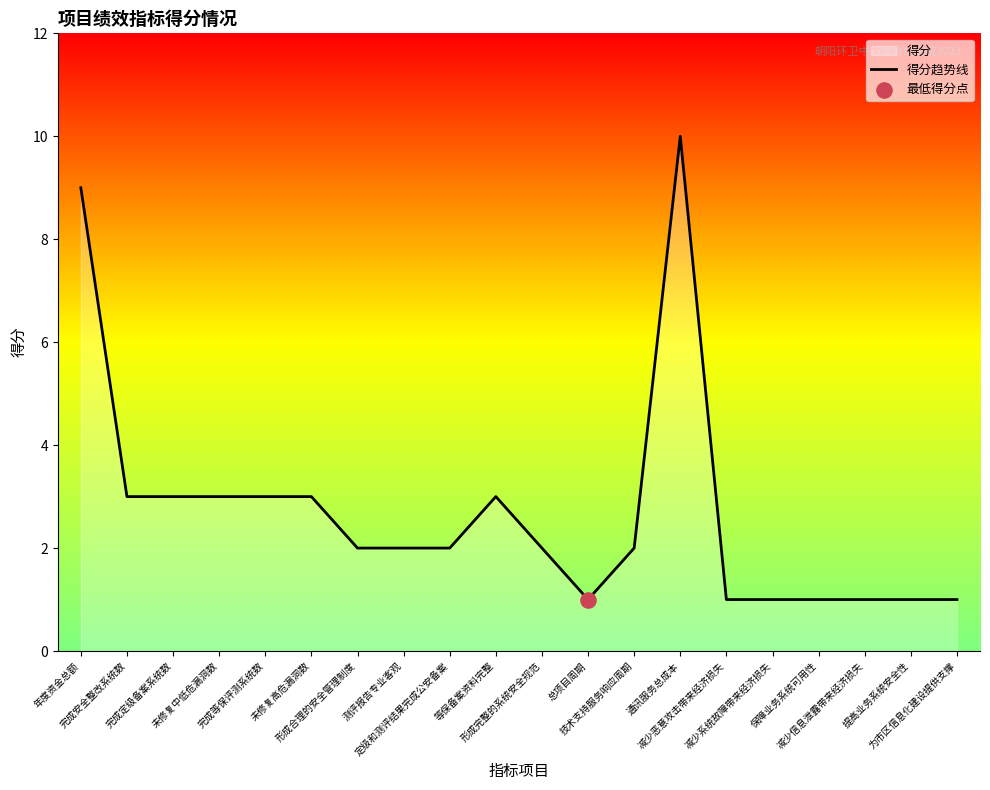

What is the ratio of the value at 等保备案资料完整 to the value at 提高业务系统安全性?

3.0